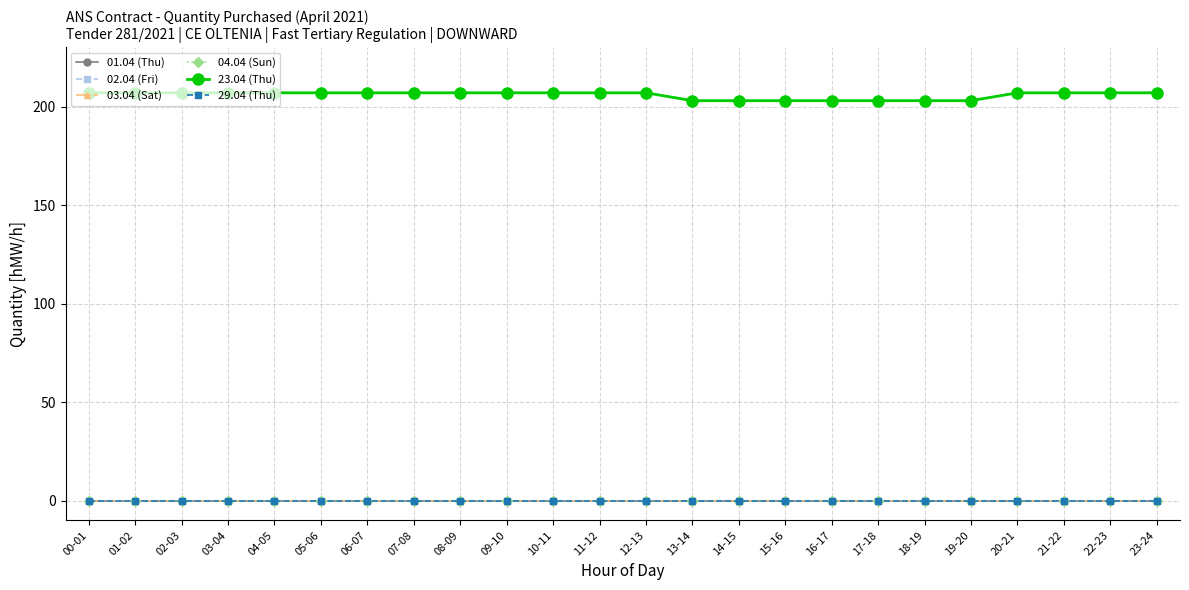

Does the chart have visible grid lines?

Yes